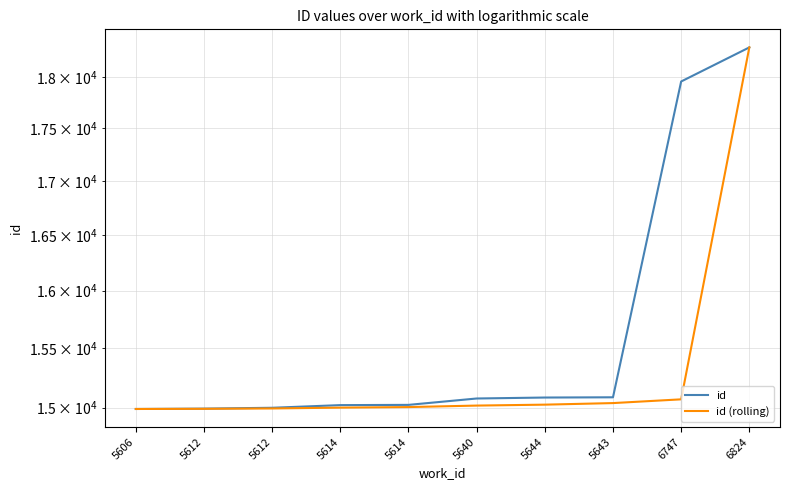

What is the average value of the id series?

15652.9